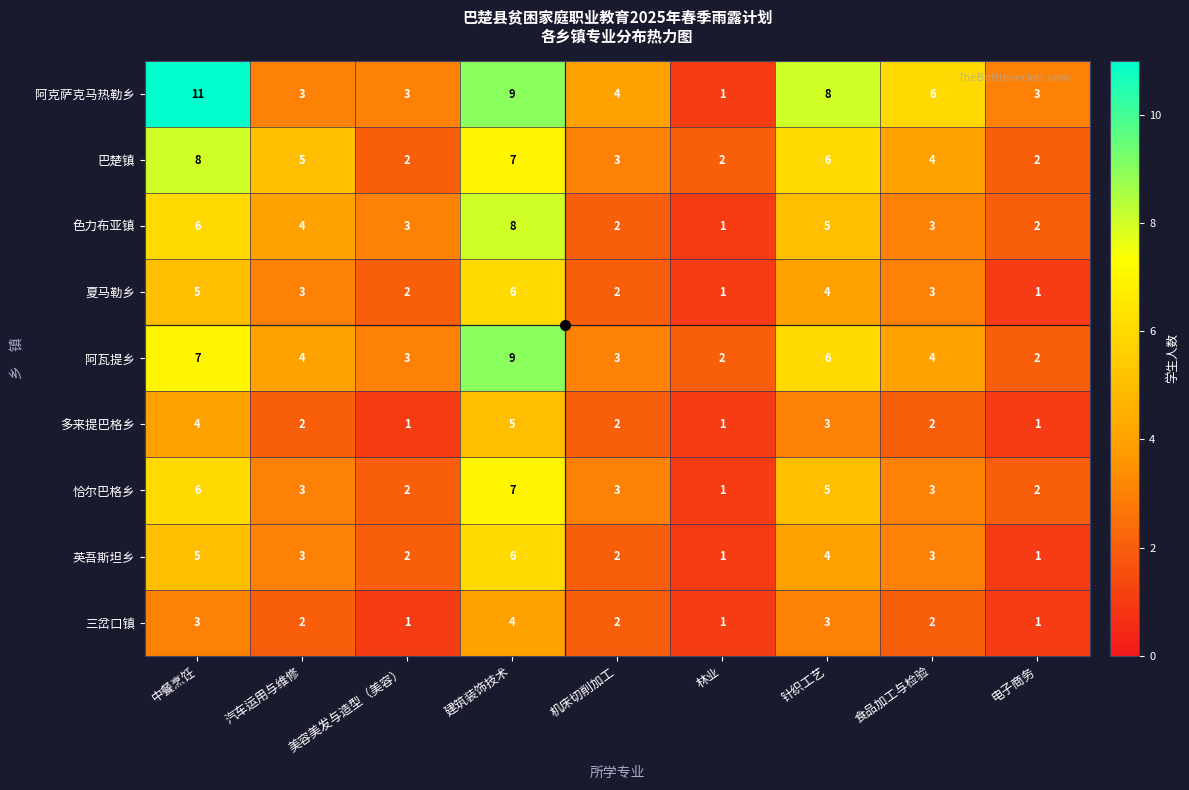

Which series has the largest range (max minus min)?

阿克萨克马热勒乡